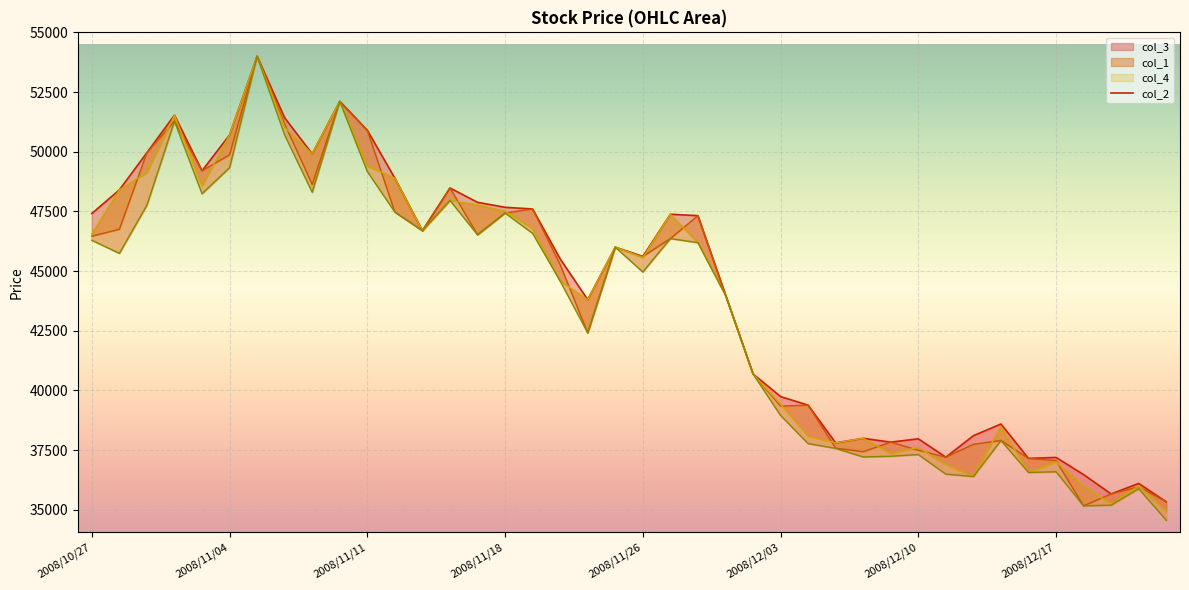

What position from the right is 2008/11/11?

38